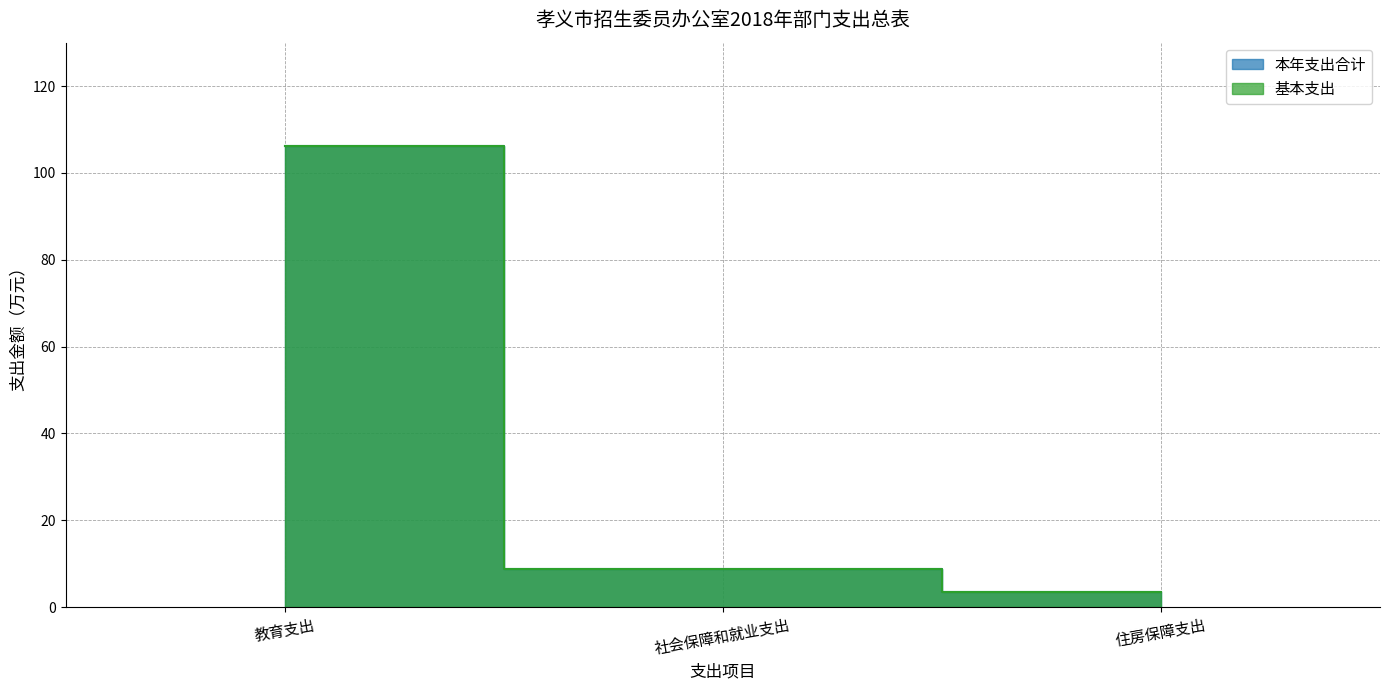

Rank the series by their maximum value, from lowest to highest.

本年支出合计, 基本支出